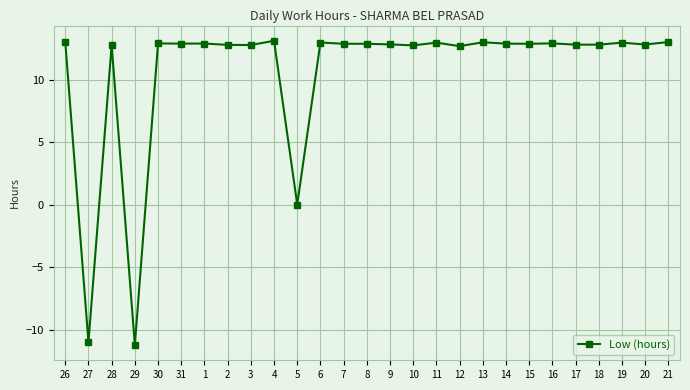

The value at 12 is 3.9. True or false?

False